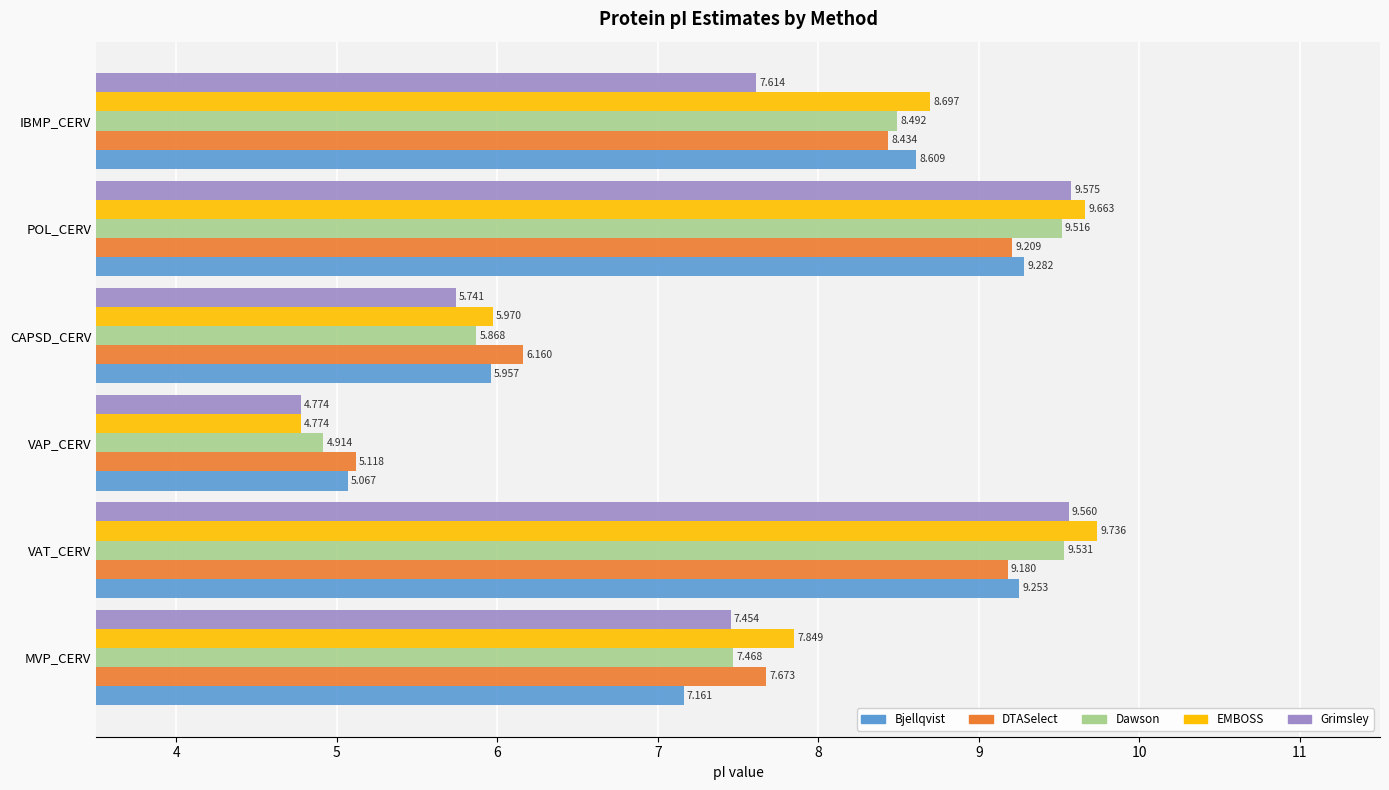

At which category is the sum across all series the highest?

VAT_CERV